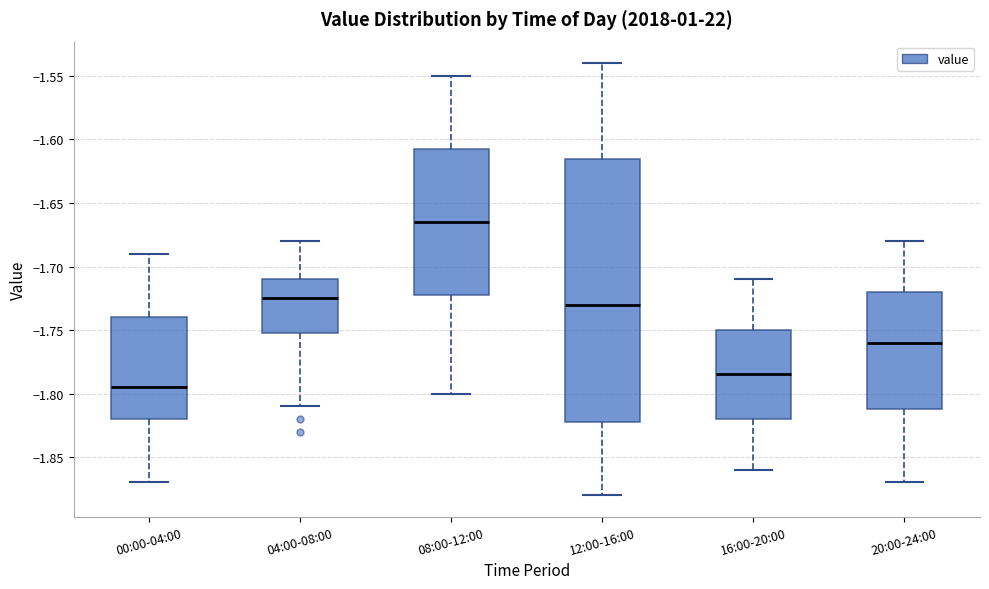

Reading left to right, read every box against the y-axis: the position of its median line, the range the box covers, and the ends of its whiskers. The values are not printed on the chart, so give them approximately, as read against the axis.

00:00-04:00: median -1.795, box -1.820 to -1.740, whiskers -1.870 to -1.690
04:00-08:00: median -1.725, box -1.750 to -1.710, whiskers -1.810 to -1.680
08:00-12:00: median -1.665, box -1.720 to -1.605, whiskers -1.800 to -1.550
12:00-16:00: median -1.730, box -1.820 to -1.615, whiskers -1.880 to -1.540
16:00-20:00: median -1.785, box -1.820 to -1.750, whiskers -1.860 to -1.710
20:00-24:00: median -1.760, box -1.810 to -1.720, whiskers -1.870 to -1.680